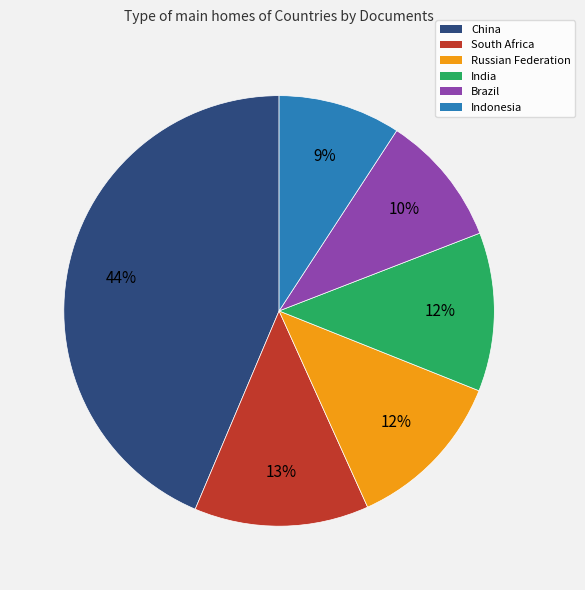

Is there any slice that represents more than half of the pie?

No